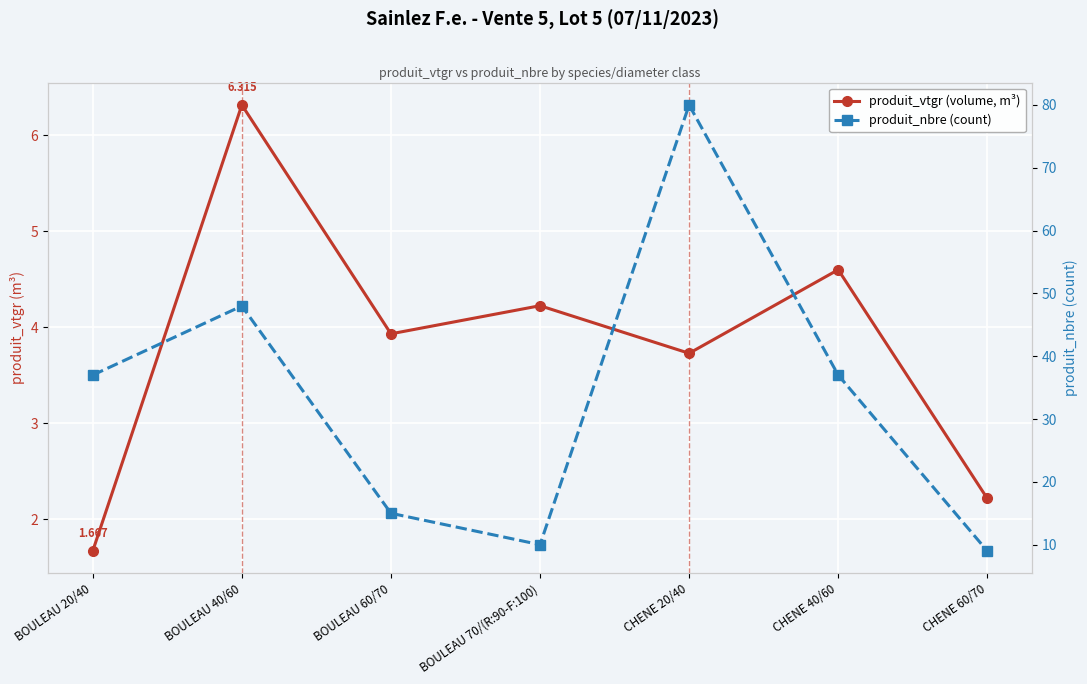

Is this an area chart (filled region under the line)?

No